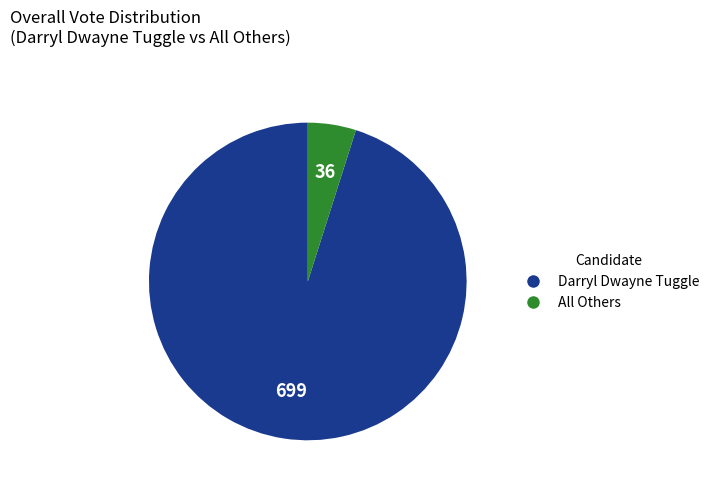

Which category has the biggest portion of the pie?

Darryl Dwayne Tuggle